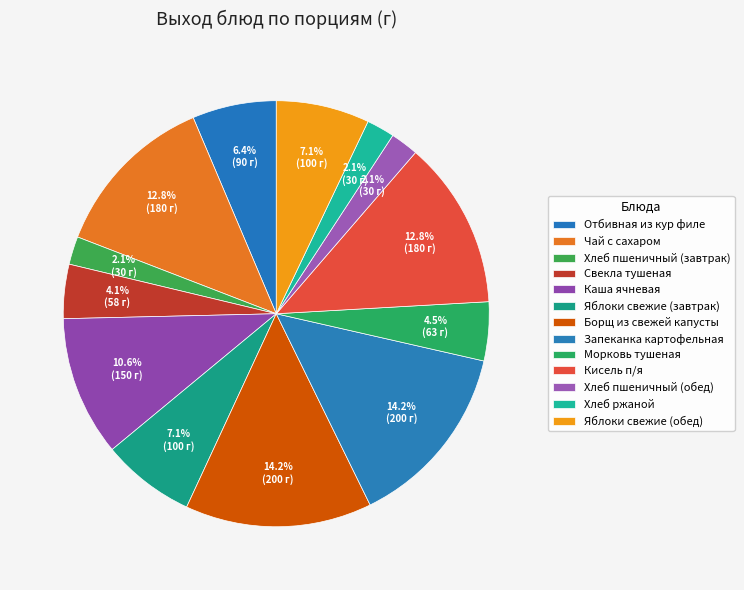

What is the change in value from Свекла тушеная to Кисель п/я?

+122